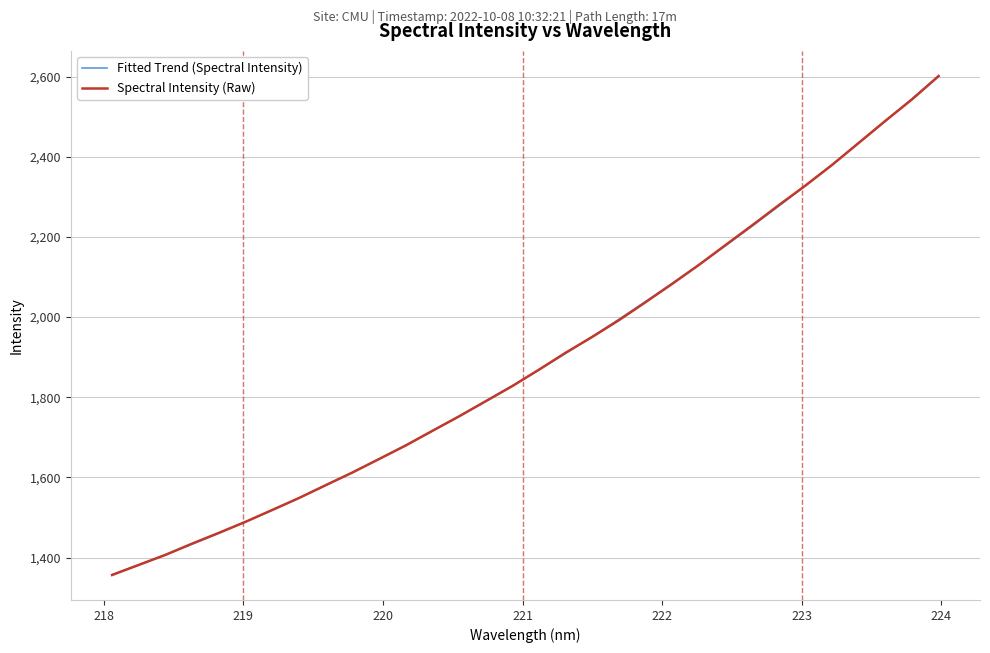

What is the maximum value shown in the chart?

2602.1